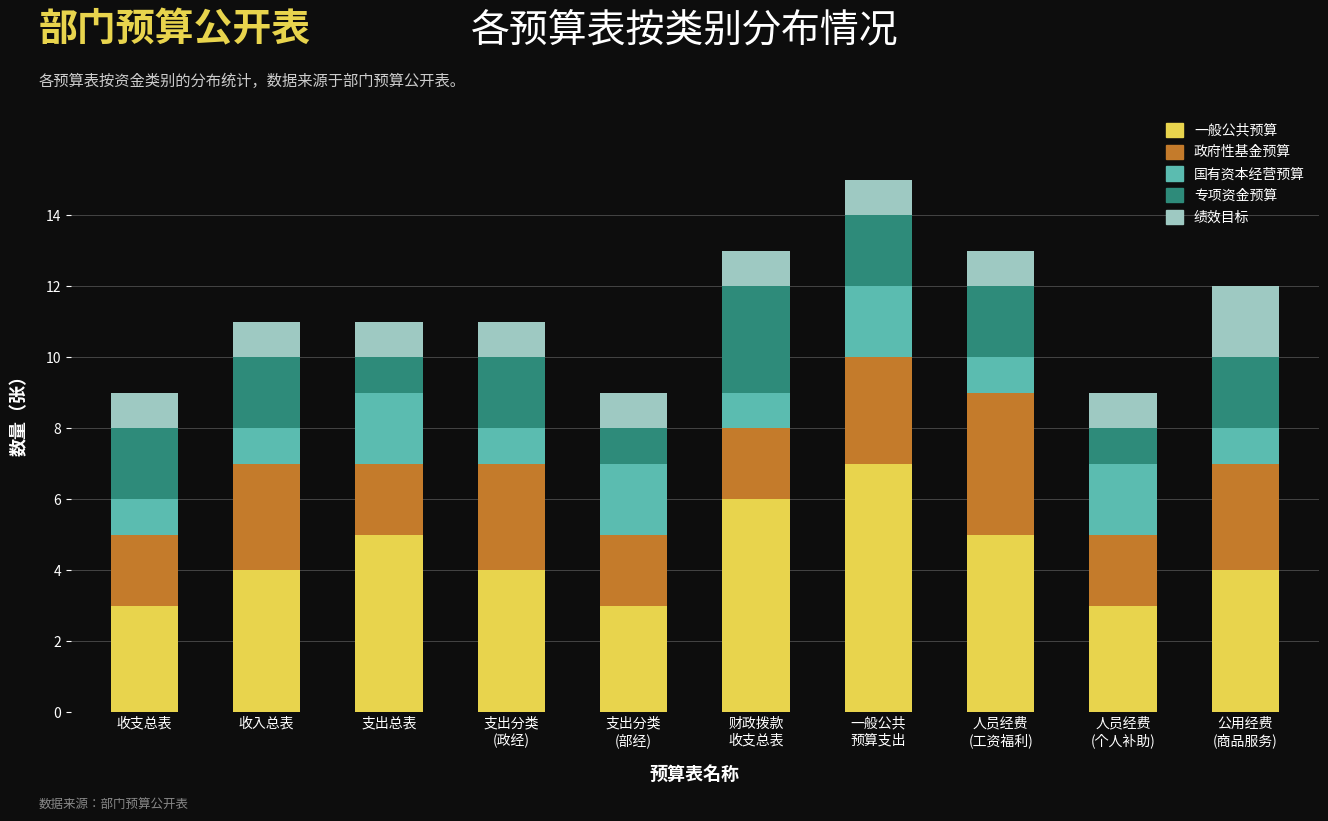

What is the total value across all series at 收支总表?

9